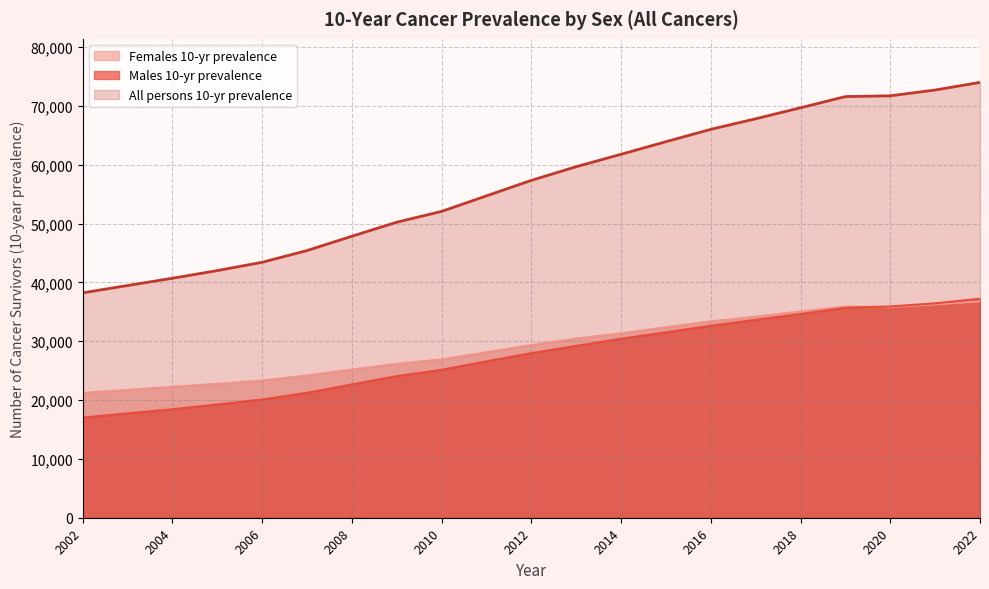

What is the sum of the Males 10-yr prevalence values at 2008 and 2004?

41099